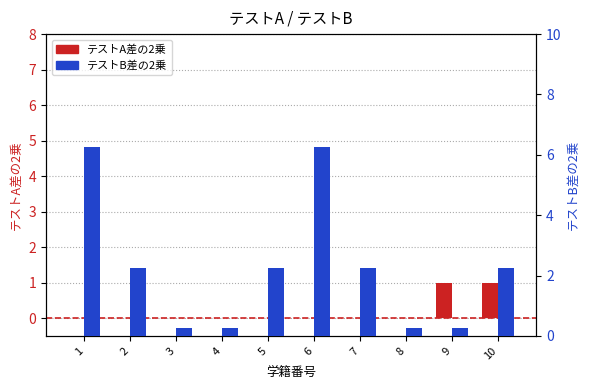

Which series has the widest spread of values?

テストB差の2乗